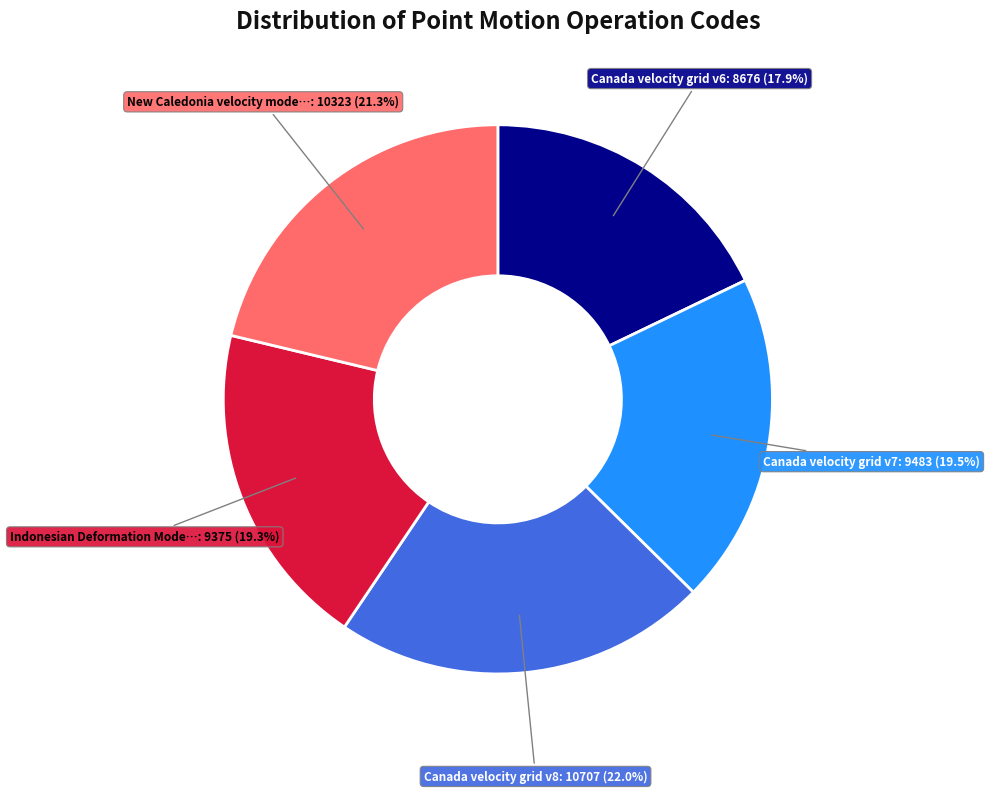

How many slices are in this pie chart?

5